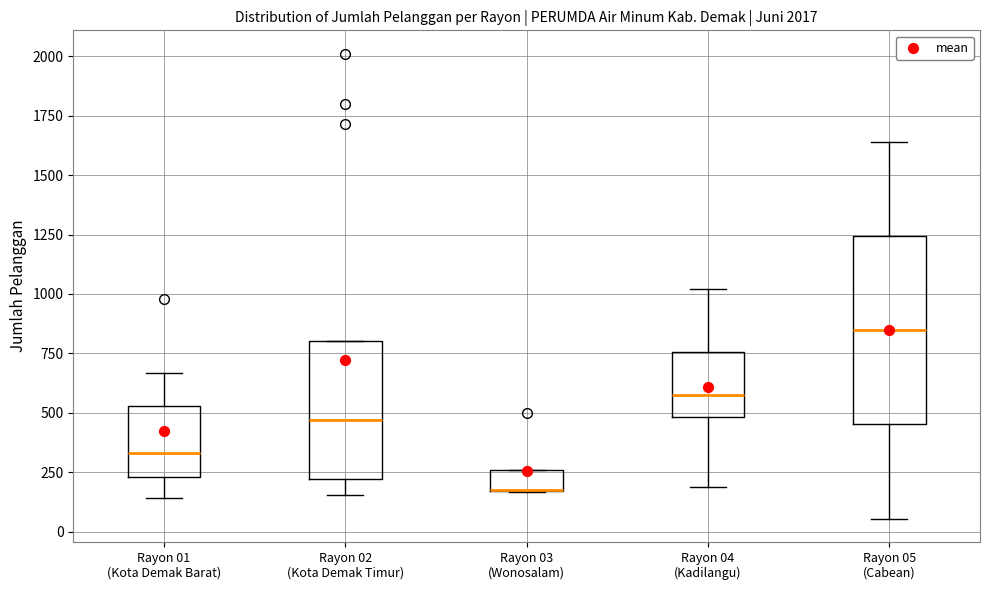

Where is the lower edge of the box for Rayon 04 (Kadilangu) on the y-axis? The values are not printed on the chart, so give them approximately, as read against the axis.

500